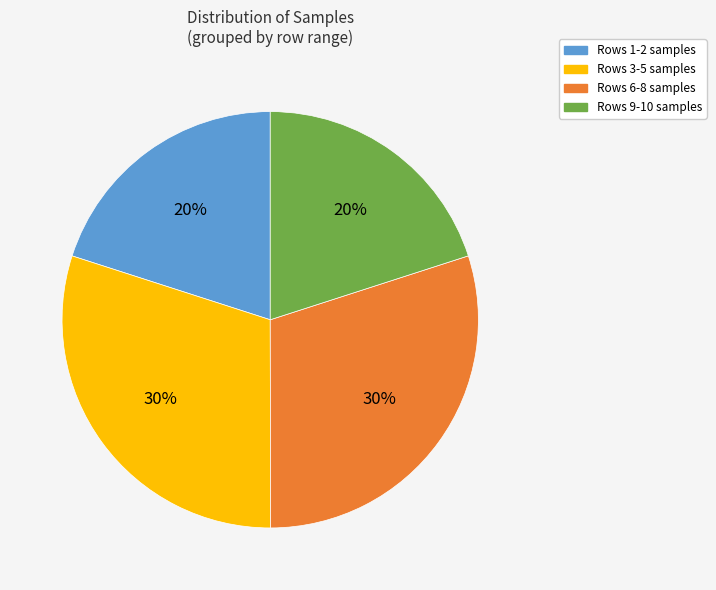

How many slices are in this pie chart?

4